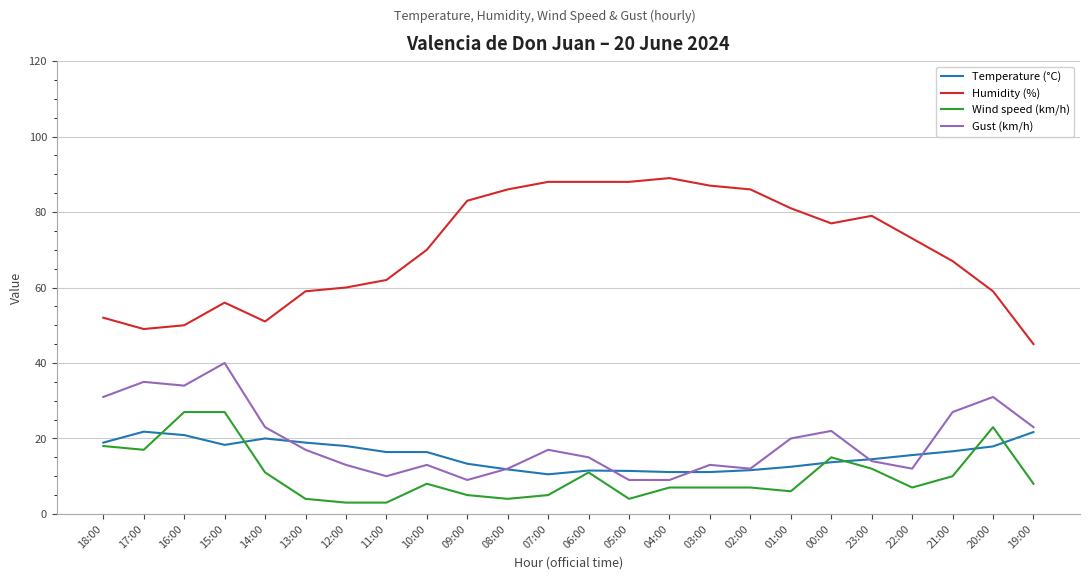

What is the approximate value of Gust (km/h) at 22:00?

12.0